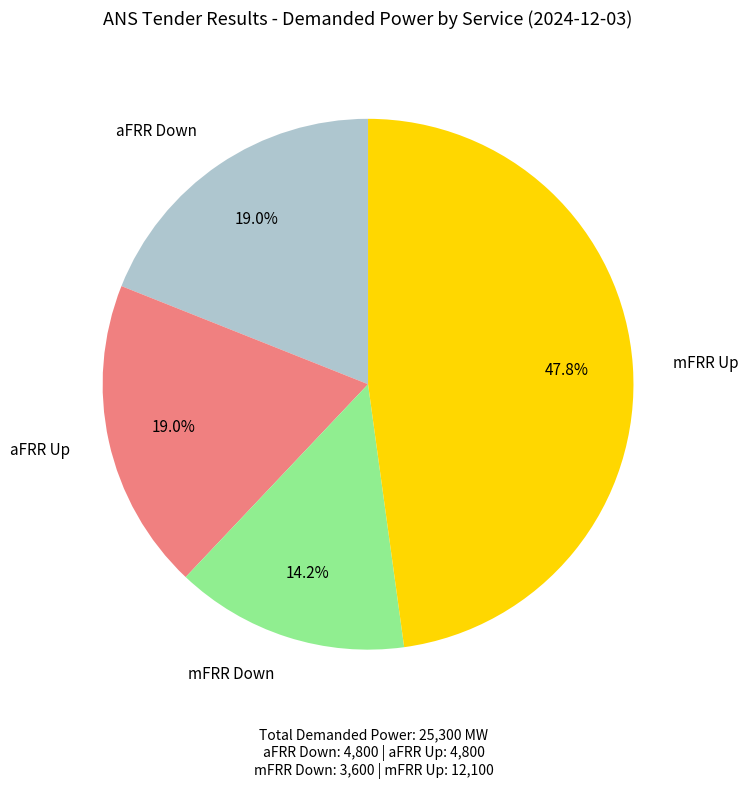

What percentage is NOT represented by aFRR Down?

81.0%